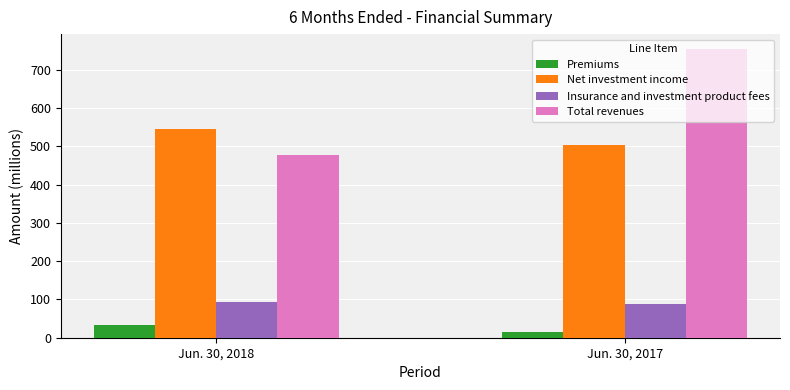

Which series has the widest spread of values?

Total revenues